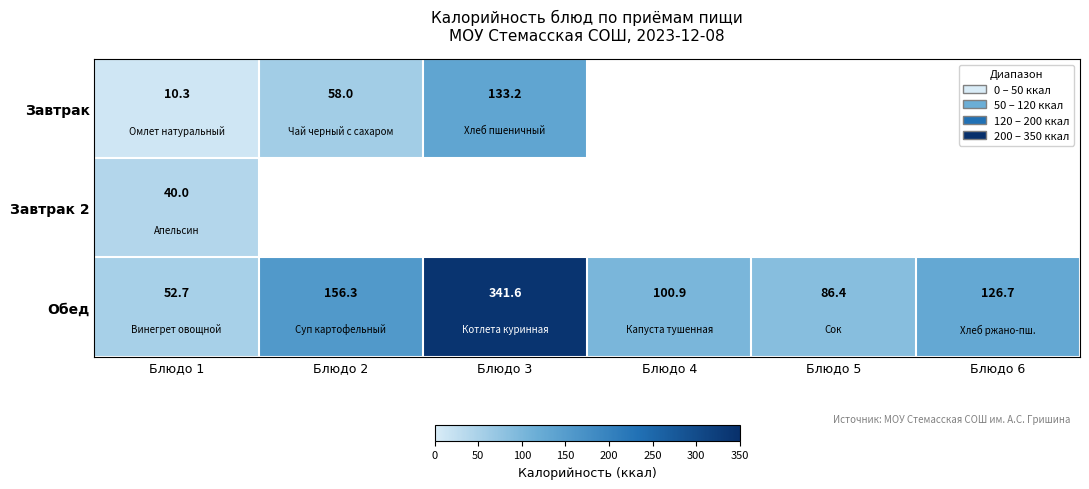

Read the Обед value at Блюдо 5.

86.4